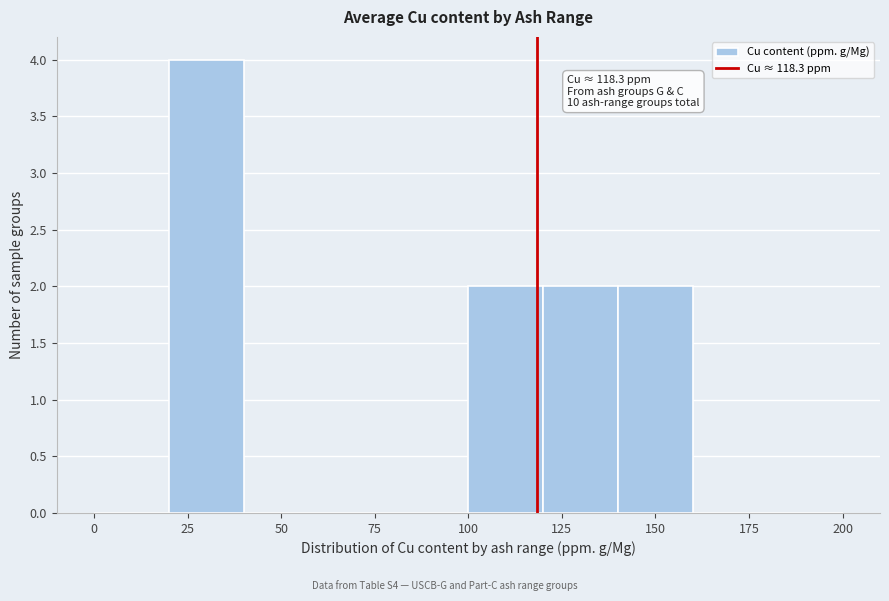

Over which range of the x-axis is the bar tallest?

20 to 40